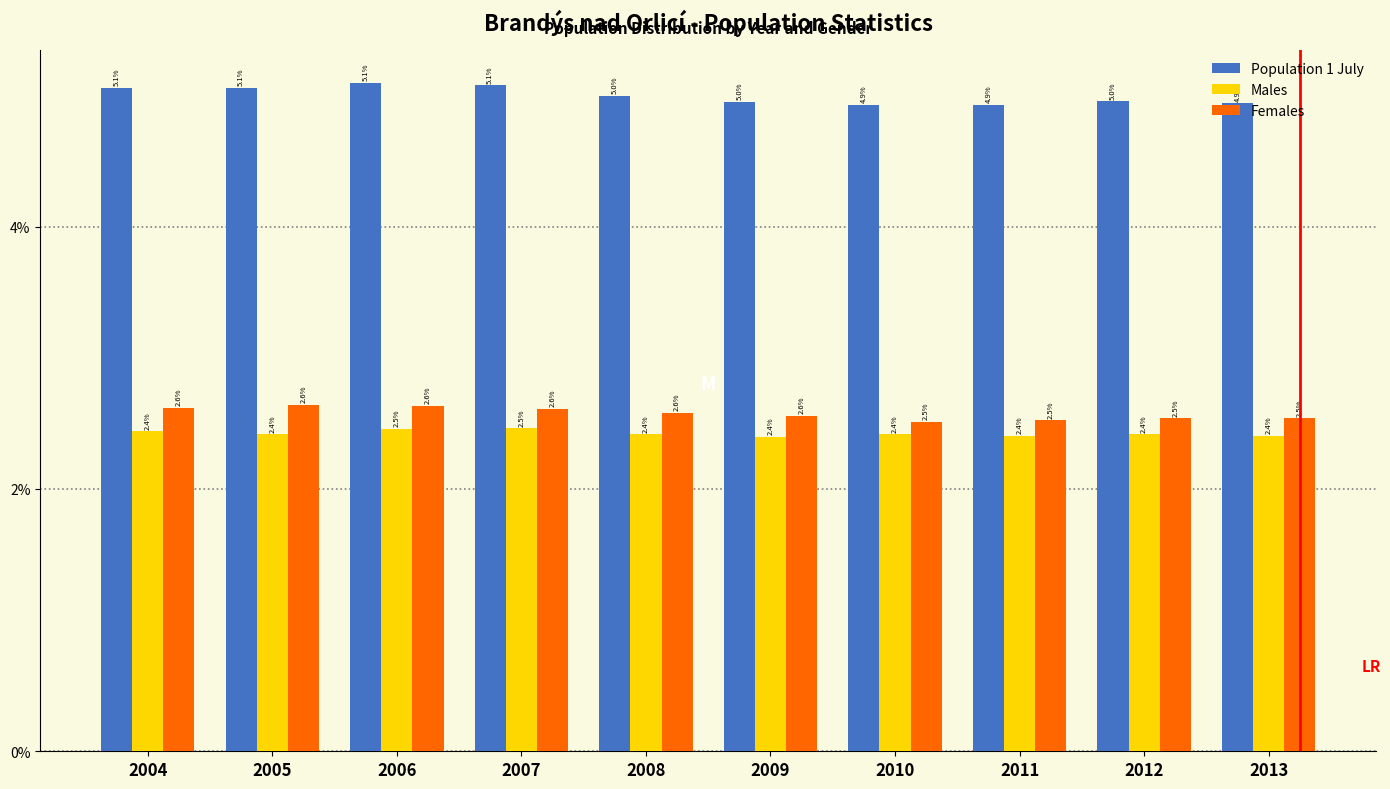

What is the spread (max minus min) of values at 2006?

2.6